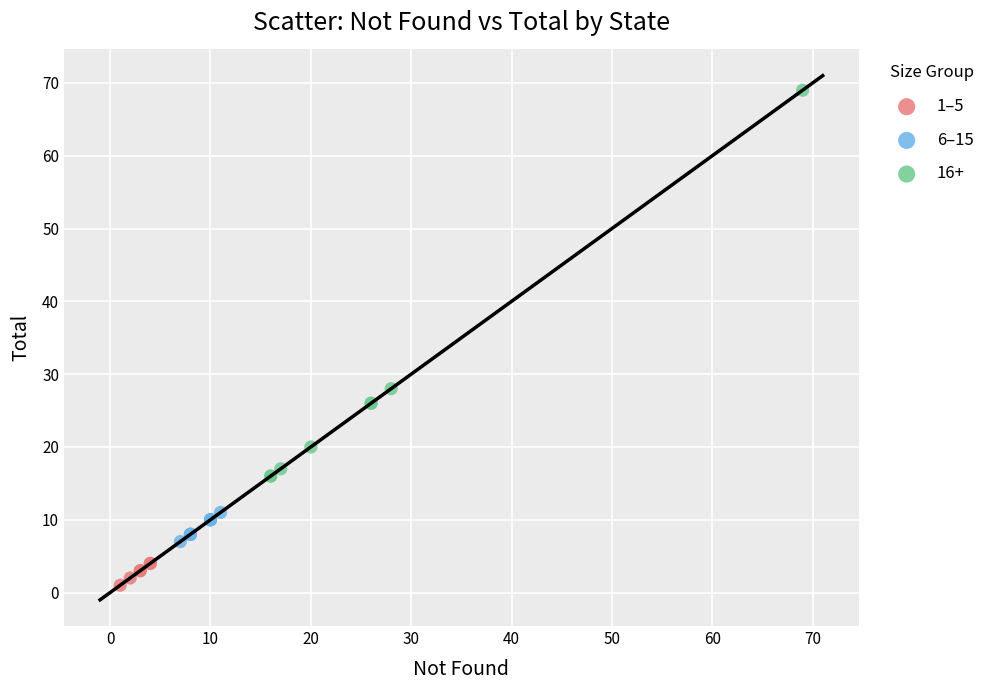

Which series contains the lowest Y value?

1–5